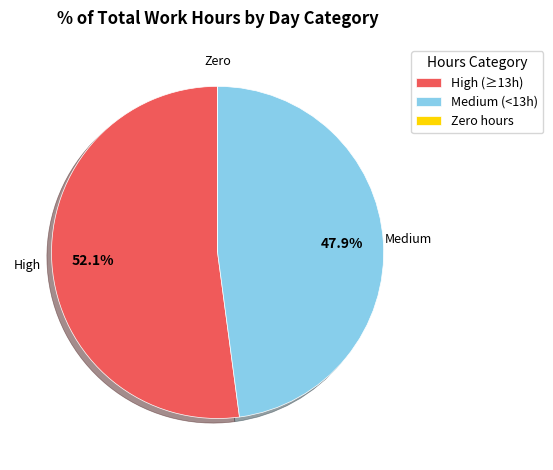

What is the largest slice in the pie chart?

High (≥13h)